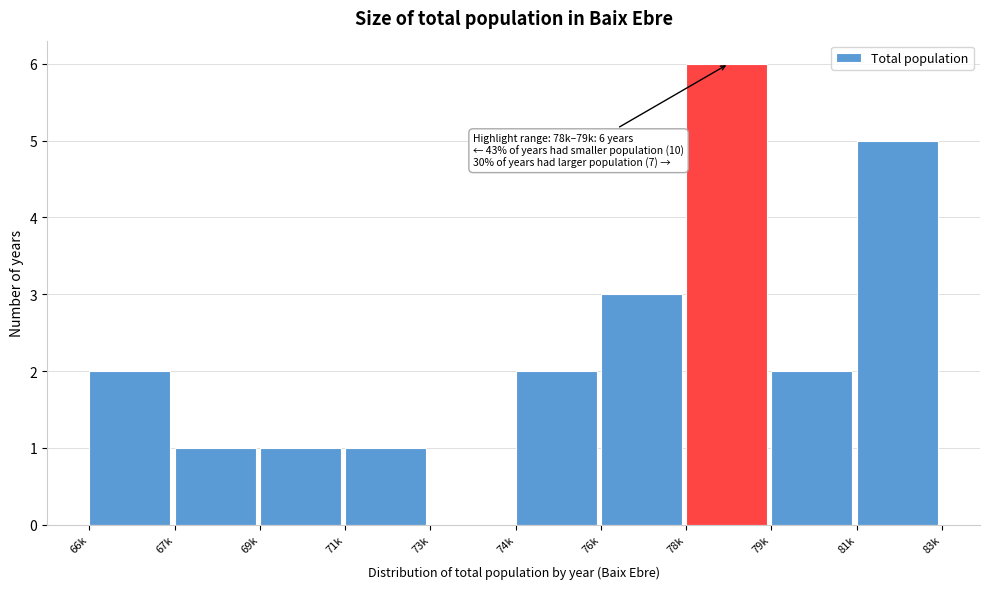

Reading right to left, extract all data points from this chart.

81k=5	79k=2	78k=6	76k=3	74k=2	73k=0	71k=1	69k=1	67k=1	66k=2